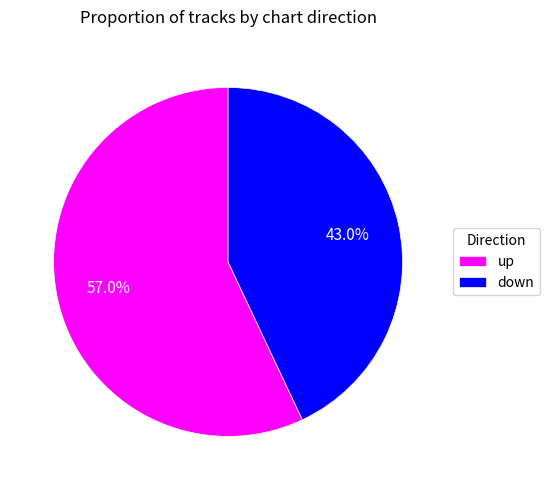

To the nearest percent, what is the combined percentage of up and down?

100%